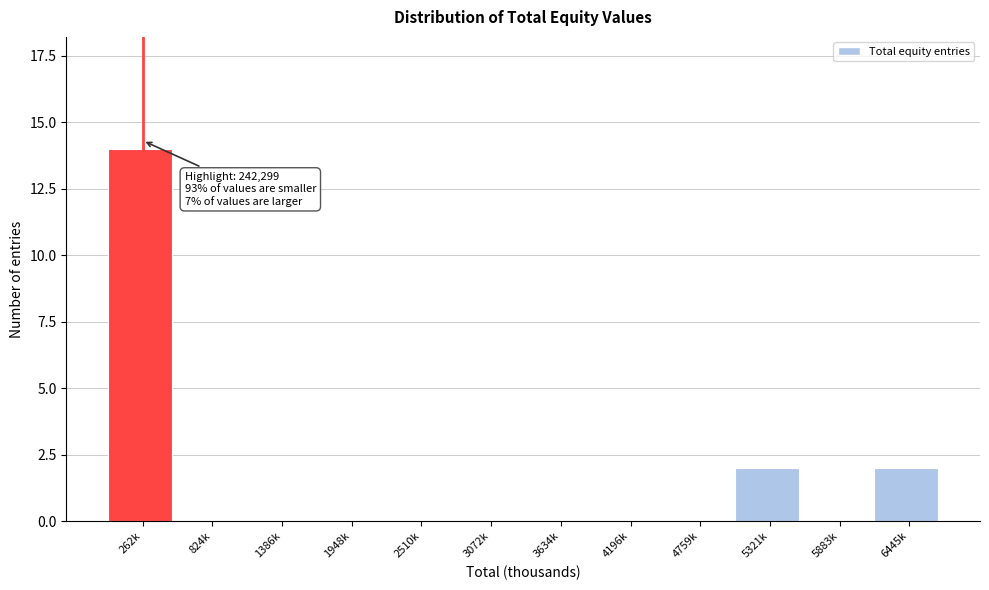

Reading left to right, list all the values displayed in this chart.

262k=14	824k=0	1386k=0	1948k=0	2510k=0	3072k=0	3634k=0	4196k=0	4759k=0	5321k=2	5883k=0	6445k=2